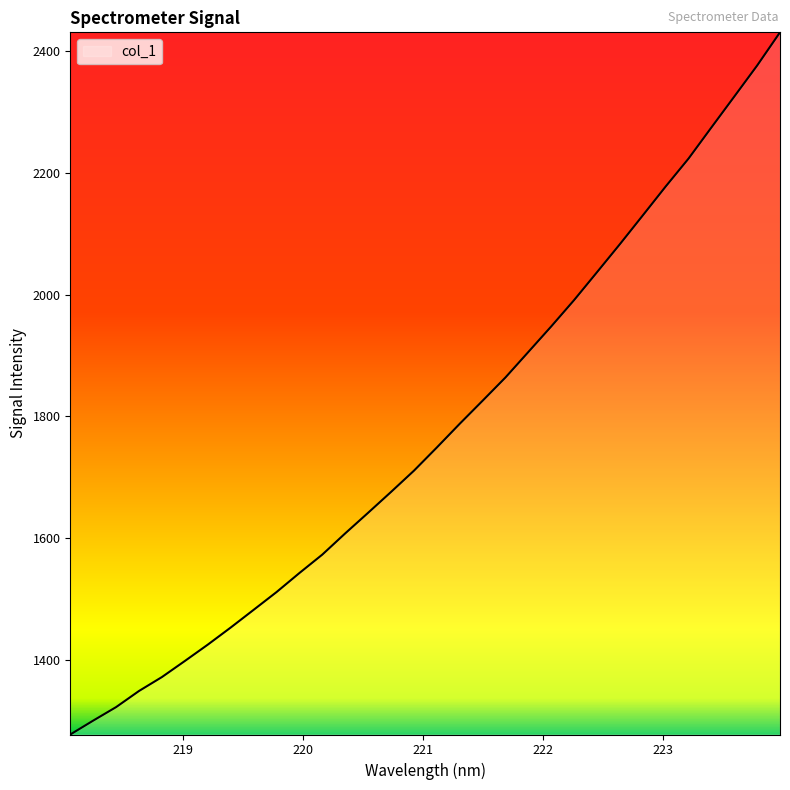

What is the minimum value shown in the chart?

1277.3